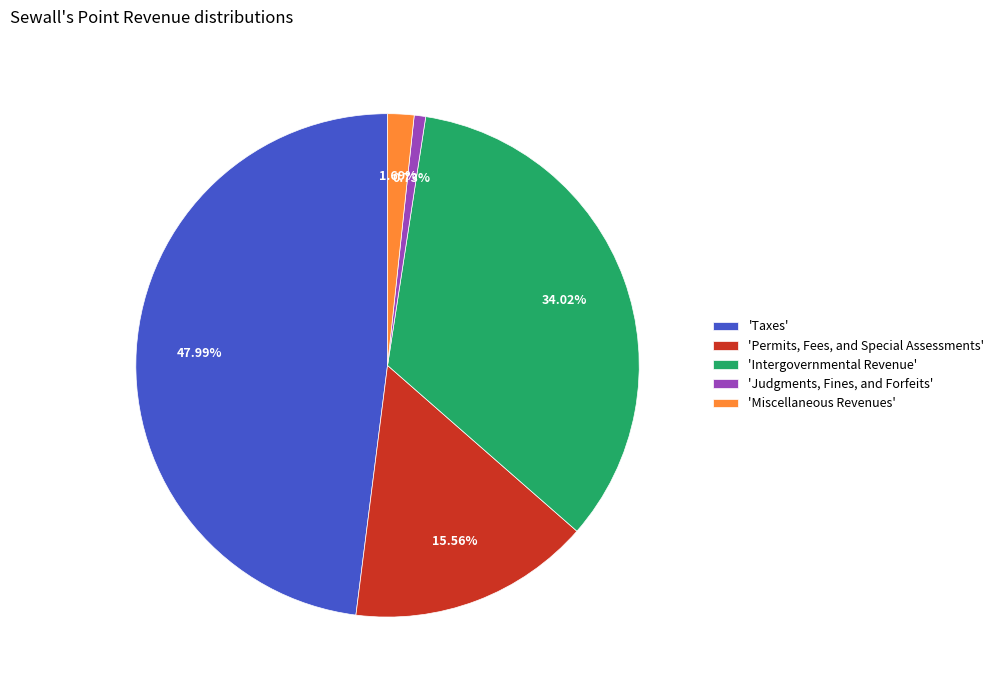

Combined, do 'Judgments, Fines, and Forfeits' and 'Miscellaneous Revenues' account for over 50%?

No